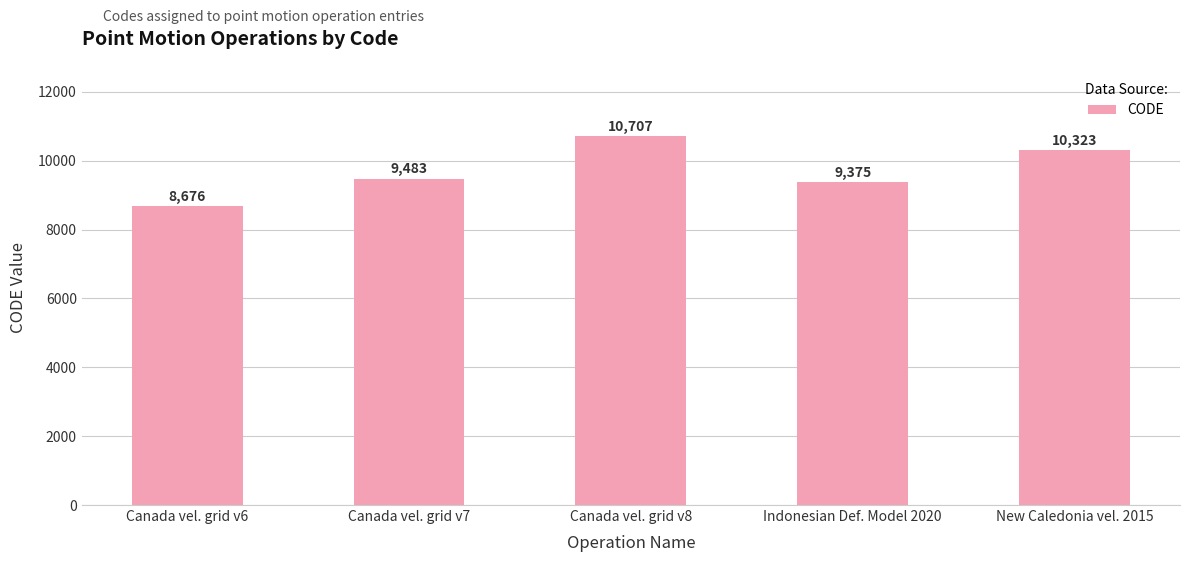

What is the label of the 2nd bar from the right?

Indonesian Def. Model 2020